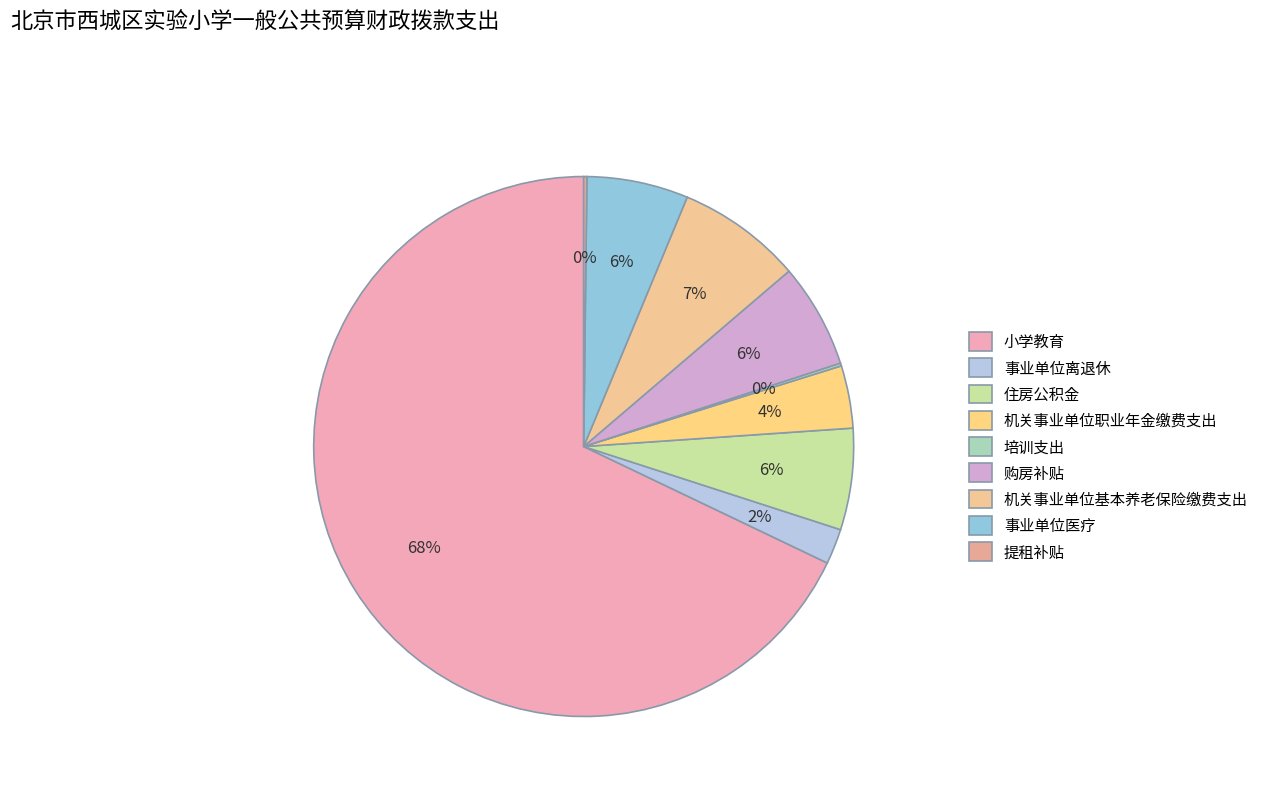

Count the number of slices in the pie.

9